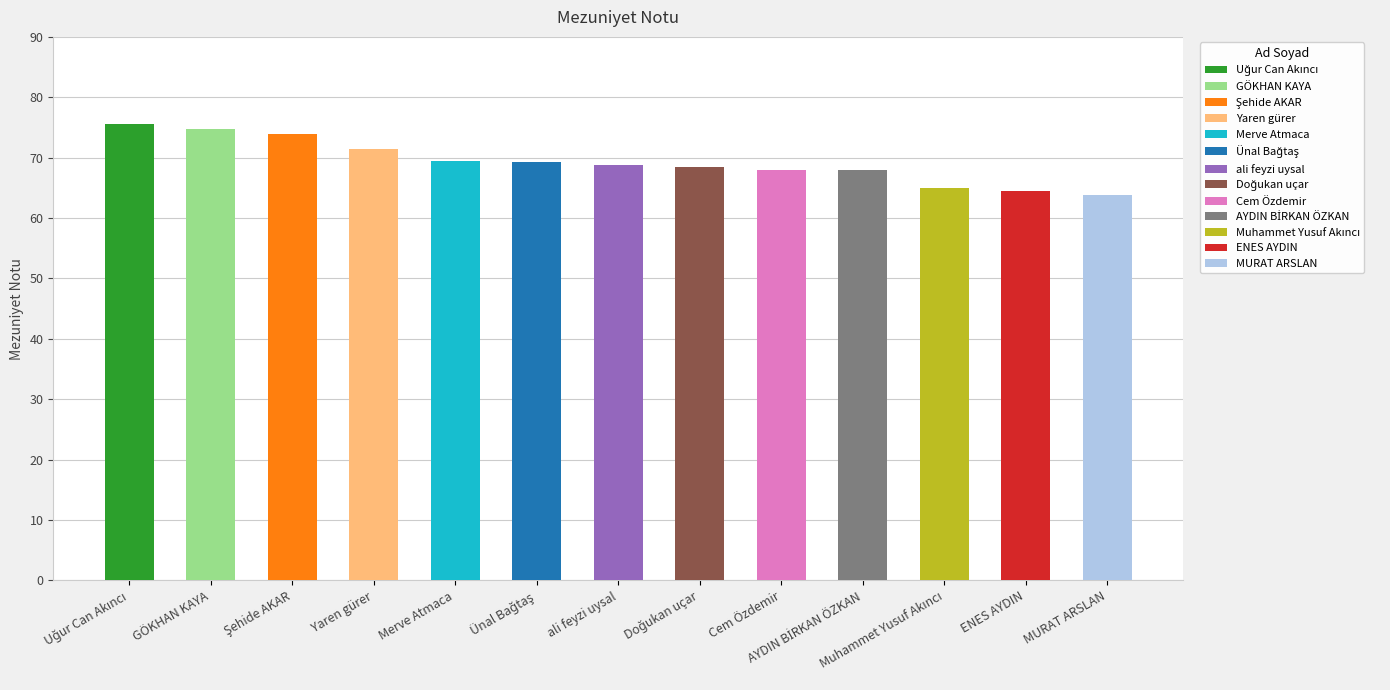

Rank the categories by value from highest to lowest.

Uğur Can Akıncı, GÖKHAN KAYA, Şehide AKAR, Yaren gürer, Merve Atmaca, Ünal Bağtaş, ali feyzi uysal, Doğukan uçar, Cem Özdemir, AYDIN BİRKAN ÖZKAN, Muhammet Yusuf Akıncı, ENES AYDIN, MURAT ARSLAN